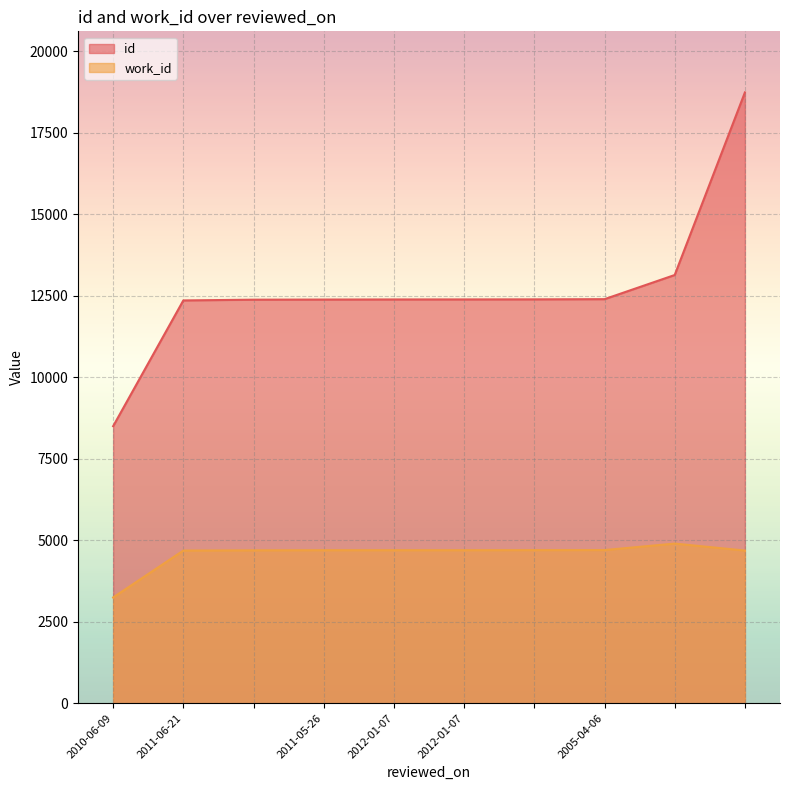

What is the value of the work_id point at the 4th from the left?

4696